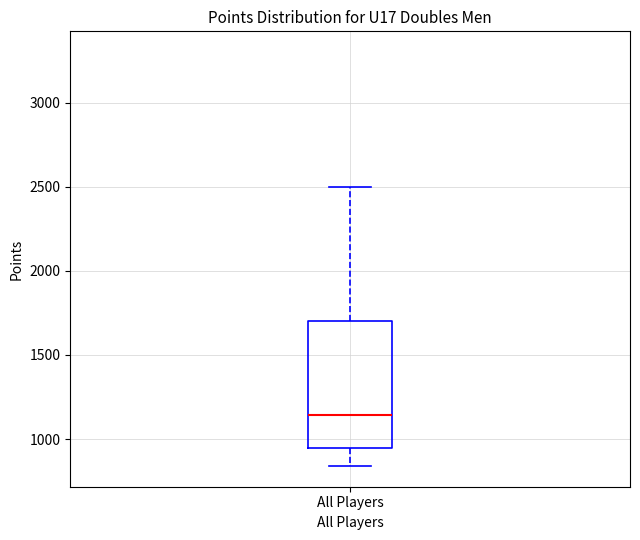

Where does the lower whisker of the box for All Players end on the y-axis? The values are not printed on the chart, so give them approximately, as read against the axis.

850